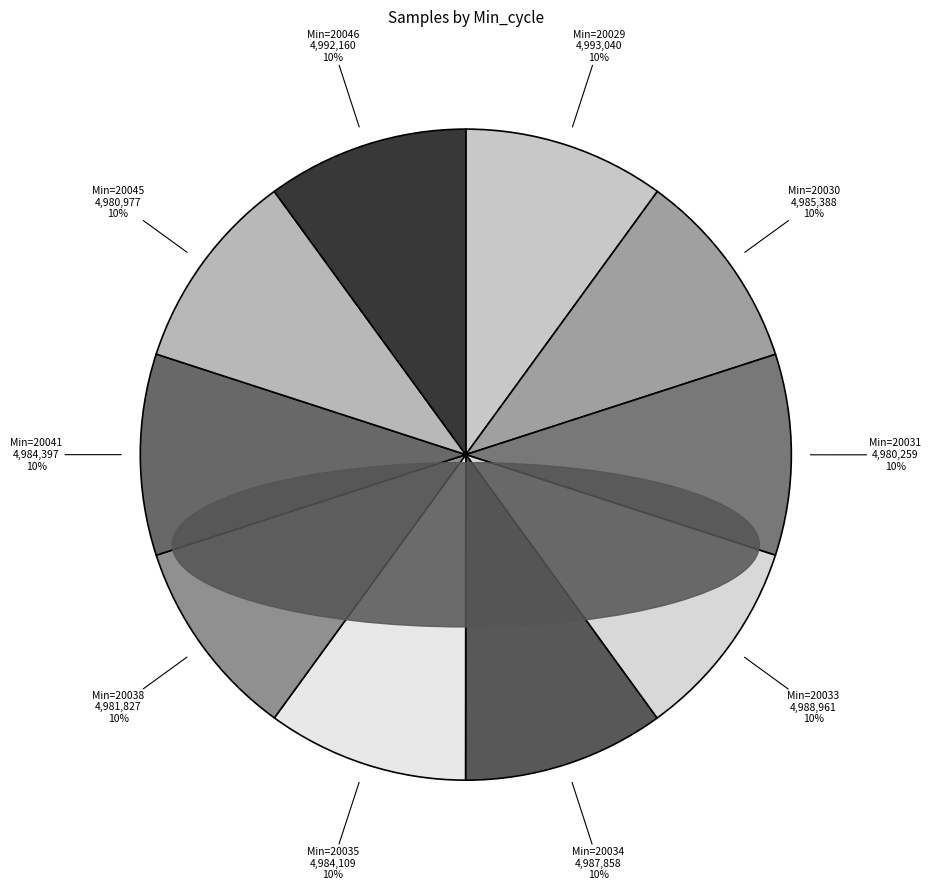

Which slice is the smallest?

20031